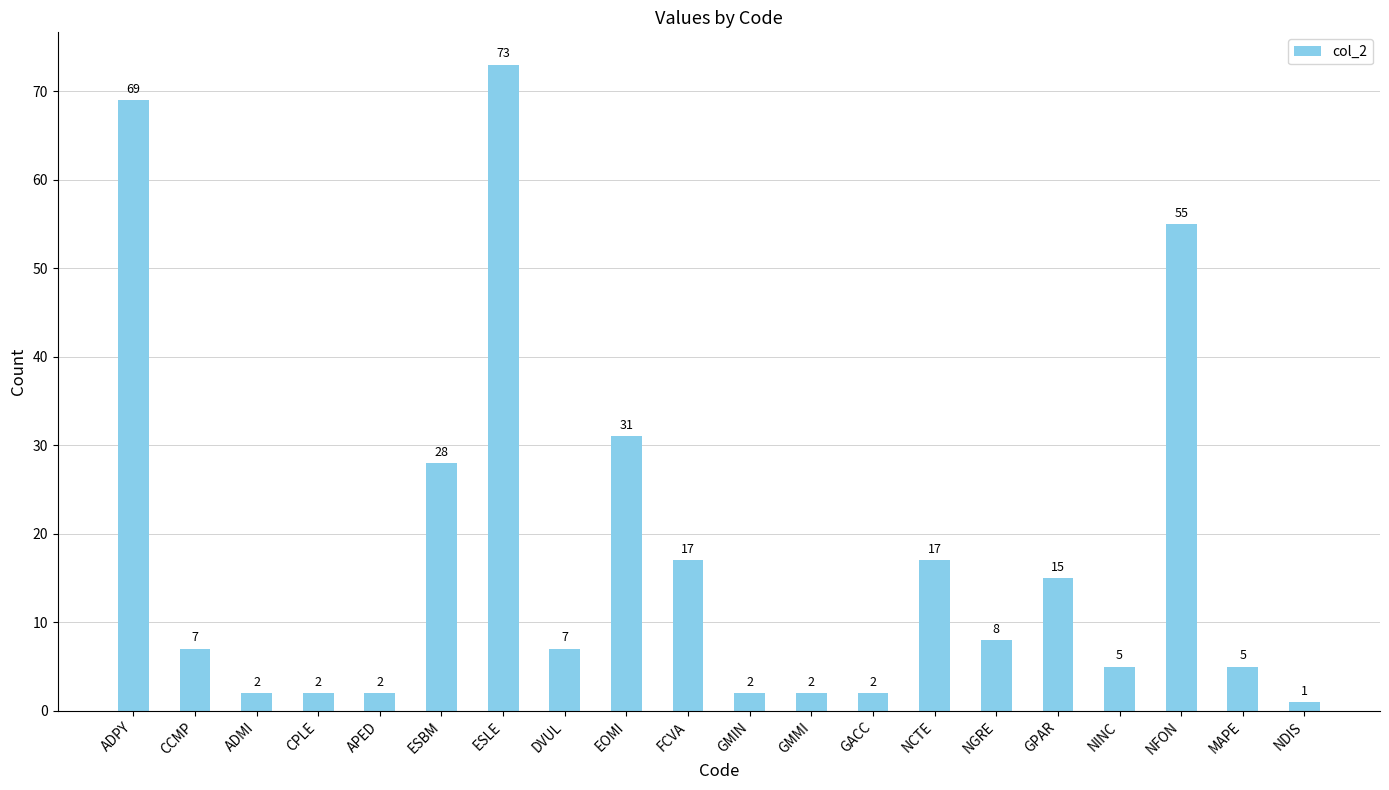

Is it true that the value at NDIS is 1?

True